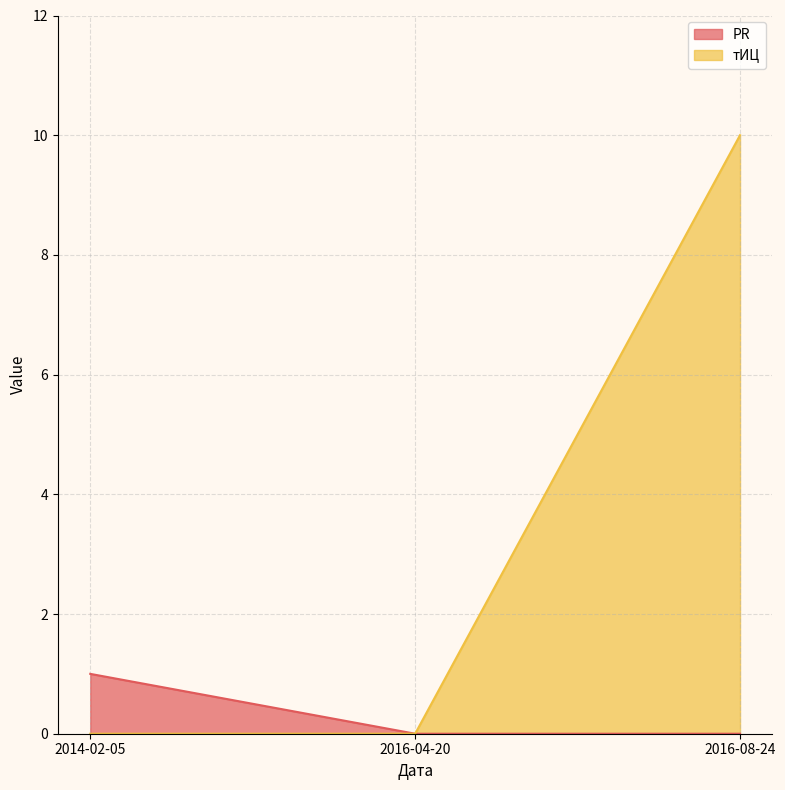

Reading left to right, extract all data points from this chart.

PR: 2014-02-05=1	2016-04-20=0	2016-08-24=0
тИЦ: 2014-02-05=0	2016-04-20=0	2016-08-24=10